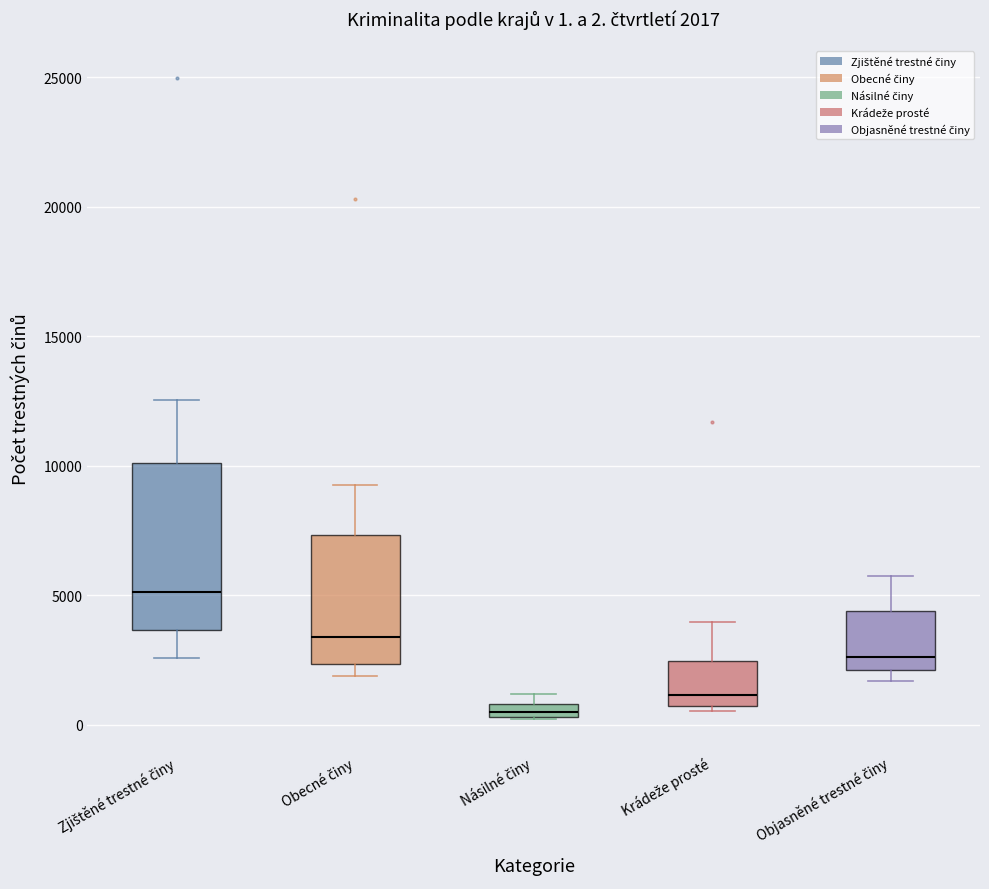

Which box has the lowest median line?

Násilné činy